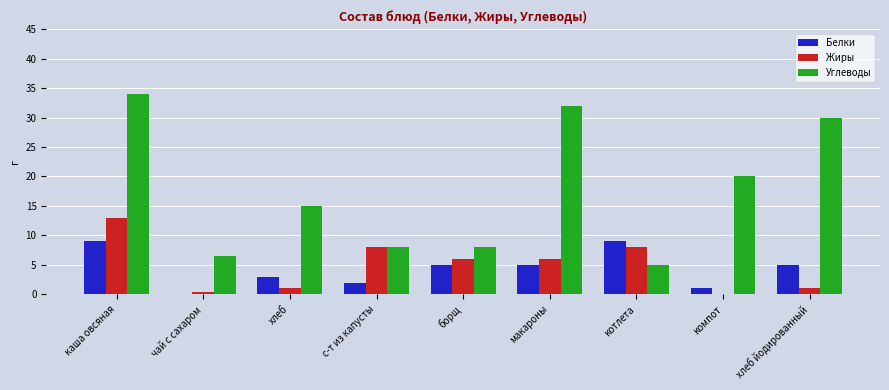

What is the sum of the Белки values at каша овсяная and макароны?

14.0